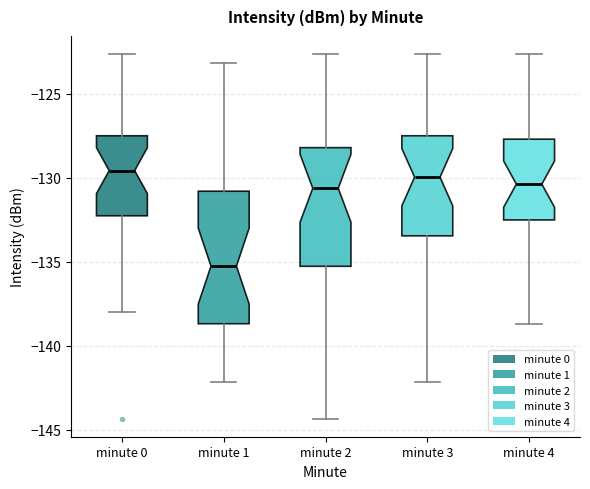

Reading left to right, transcribe this box plot: for each box, give where its median line is, the range the box spans, and where its two whiskers end, as read against the y-axis. The values are not printed on the chart, so give them approximately, as read against the axis.

minute 0: median -129.5, box -132.5 to -127.5, whiskers -138.0 to -122.5
minute 1: median -135.5, box -138.5 to -131.0, whiskers -142.0 to -123.0
minute 2: median -130.5, box -135.5 to -128.0, whiskers -144.5 to -122.5
minute 3: median -130.0, box -133.5 to -127.5, whiskers -142.0 to -122.5
minute 4: median -130.5, box -132.5 to -127.5, whiskers -138.5 to -122.5